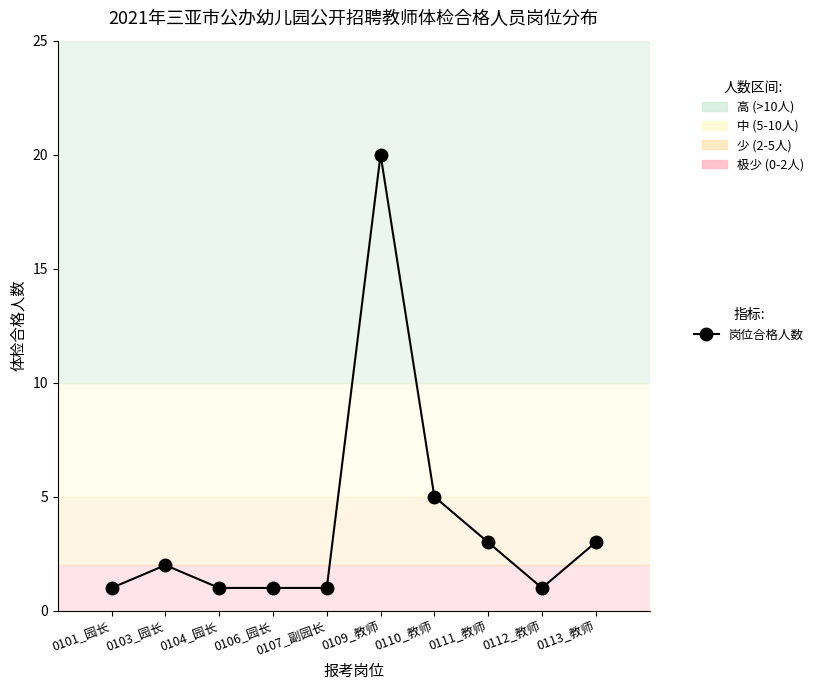

What is the smallest value displayed?

1